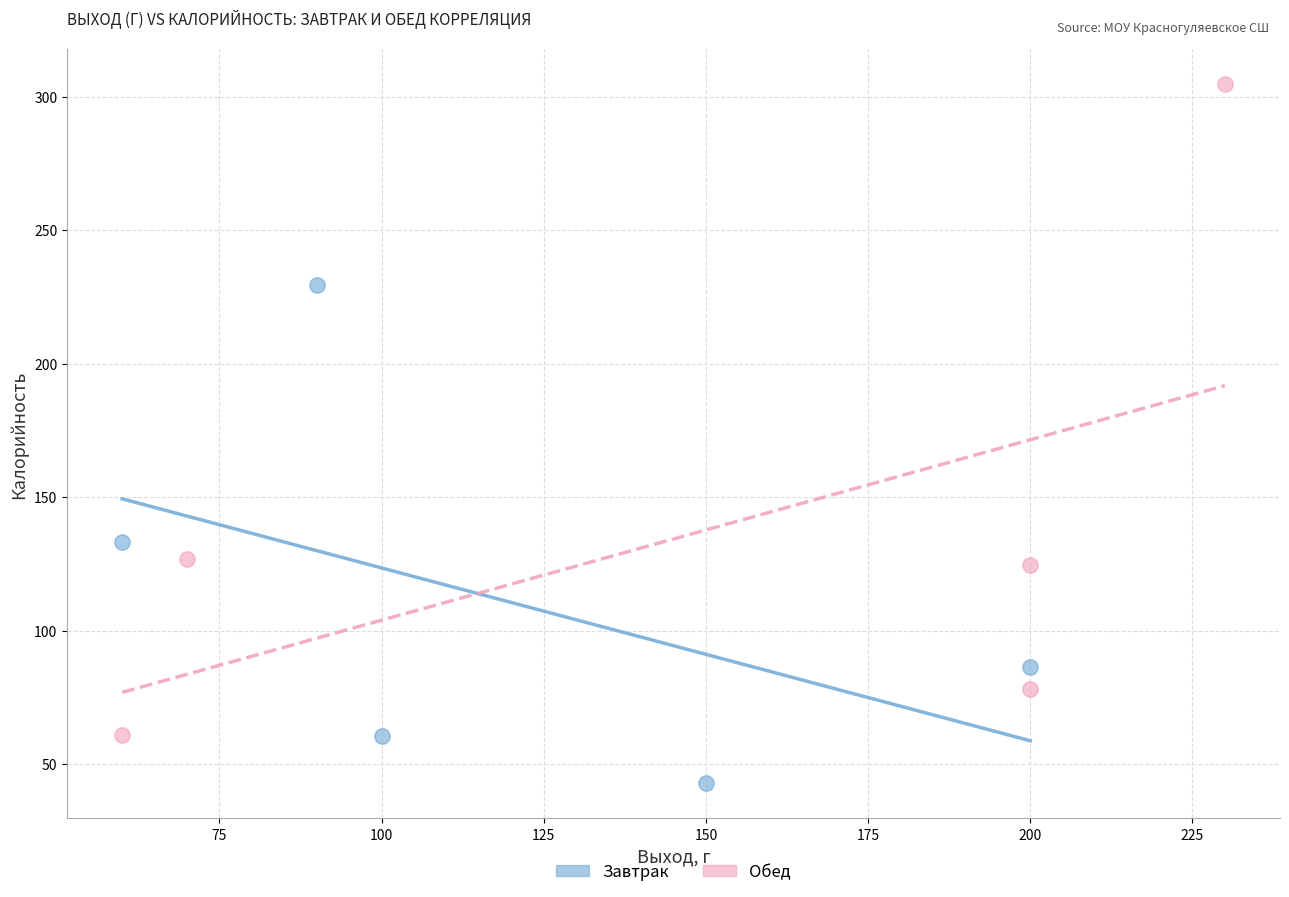

What are all the series names shown in the legend?

Завтрак, Обед